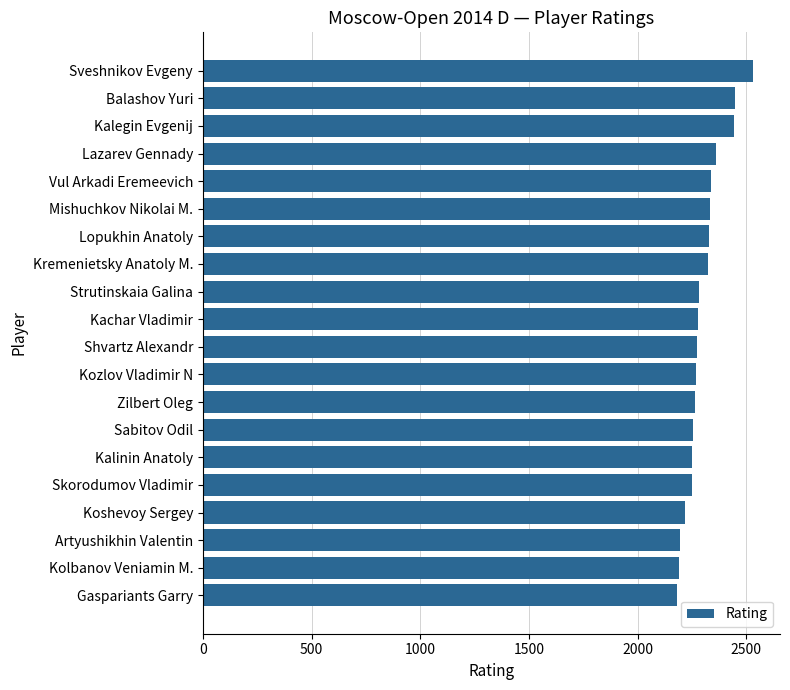

What is the sum of all values?

45998